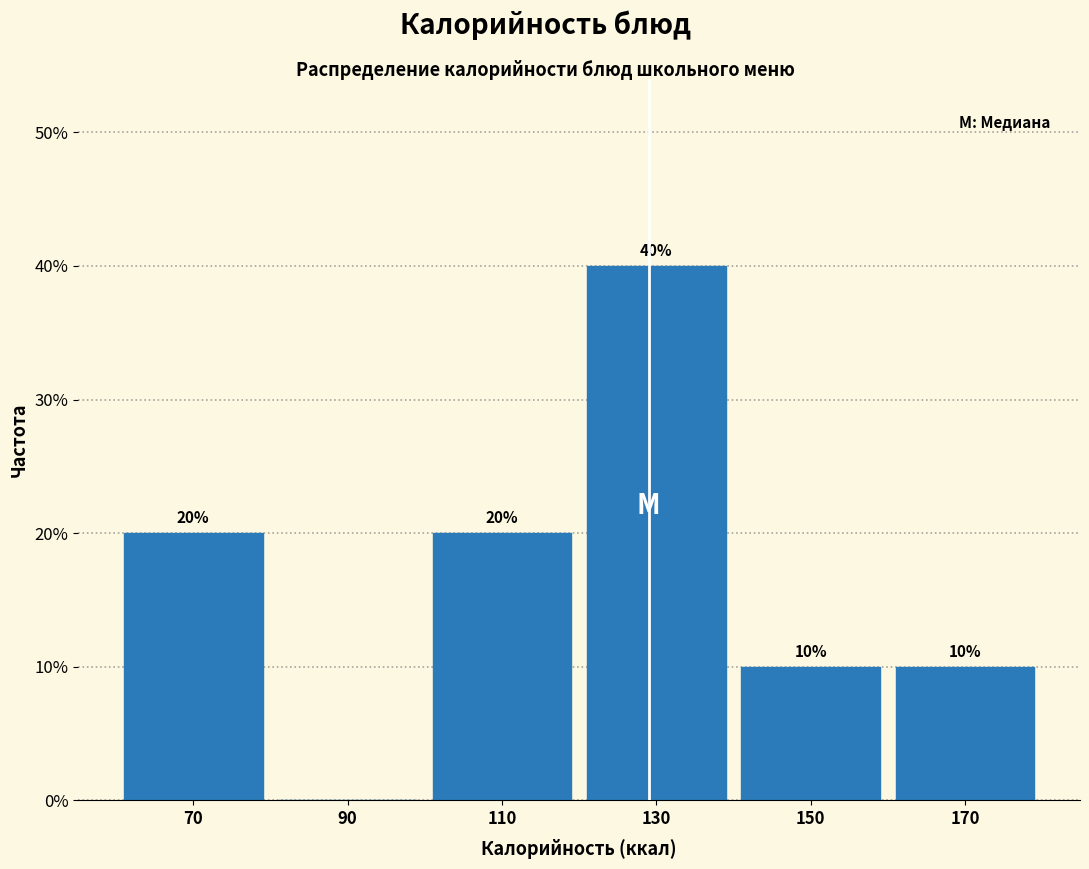

Which range on the x-axis has the tallest bar?

120 to 140